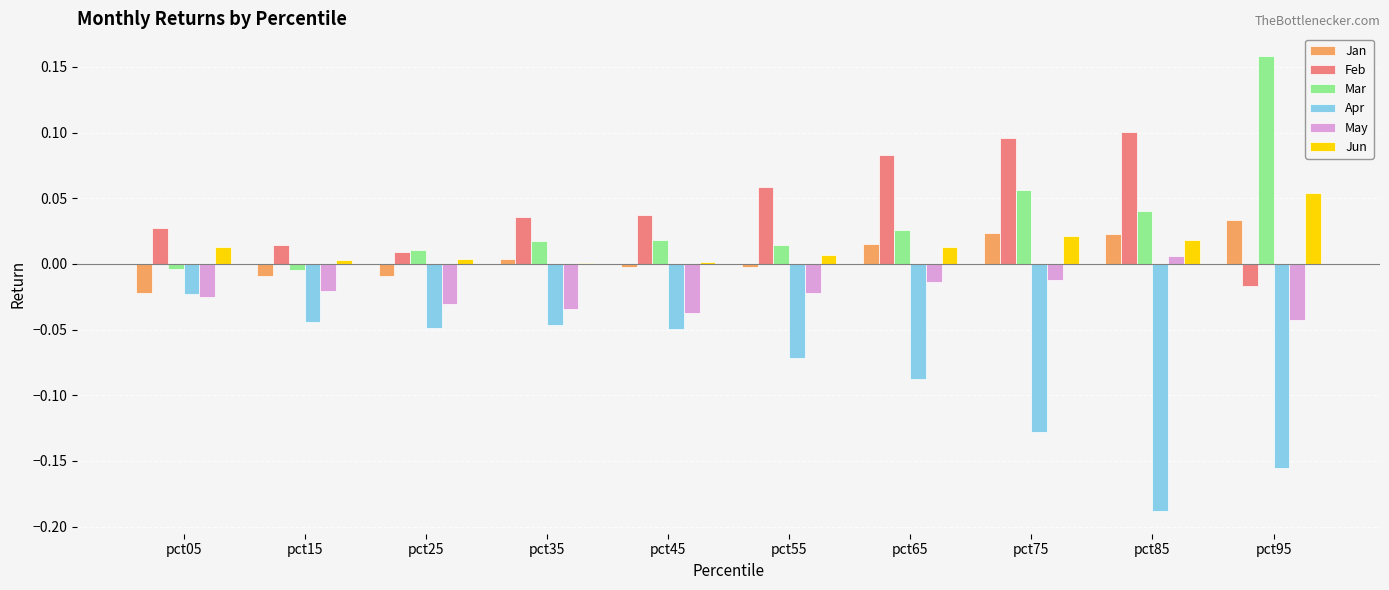

The Mar series shows -0.0 at pct05. True or false?

True